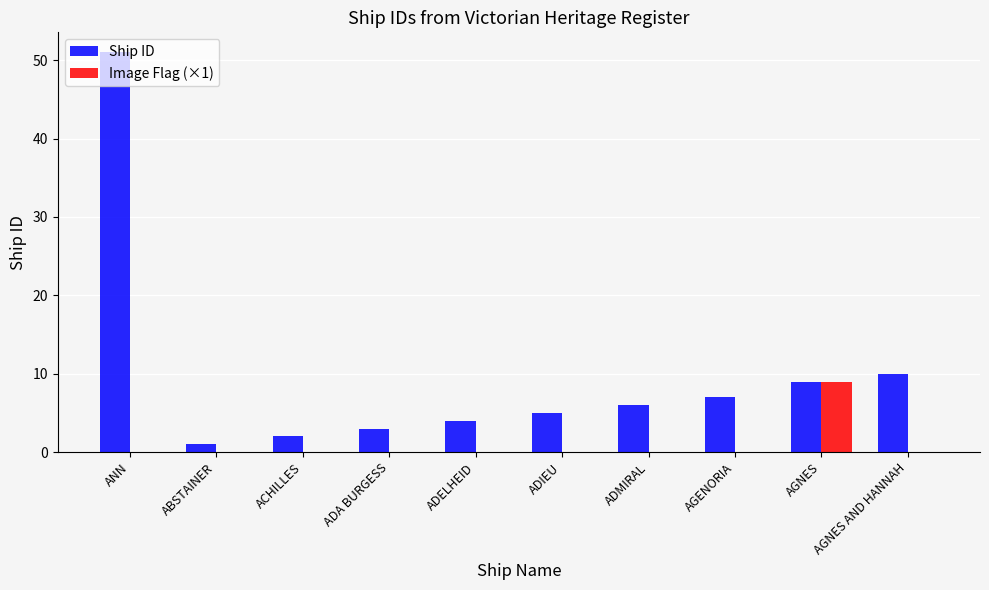

Count the number of categories in the chart.

10